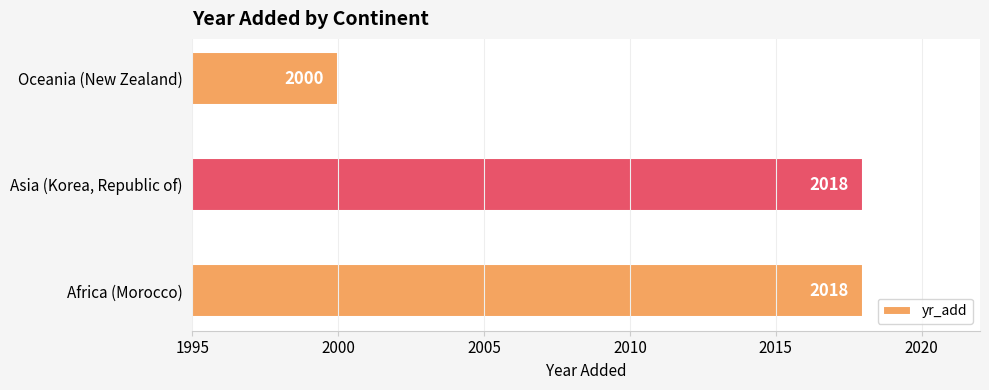

The value at Africa (Morocco) is 551. True or false?

False